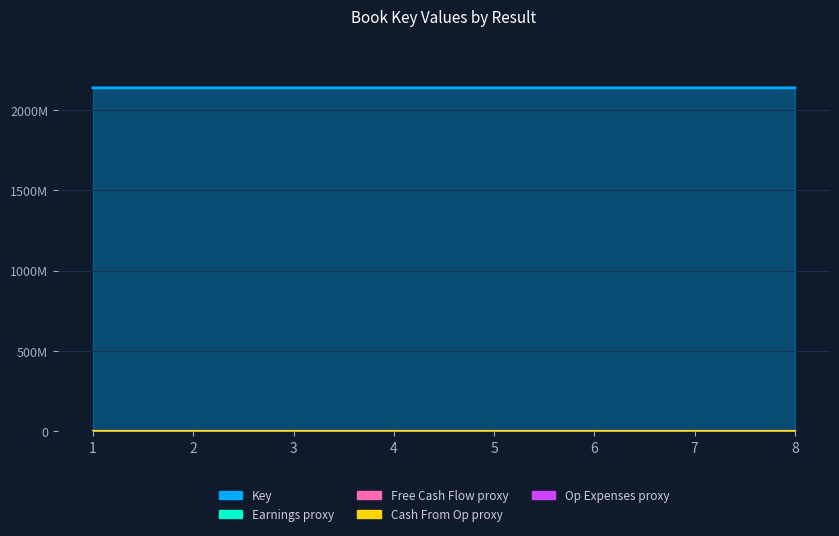

List the labels in order of value, smallest first.

2, 5, 6, 4, 1, 3, 7, 8